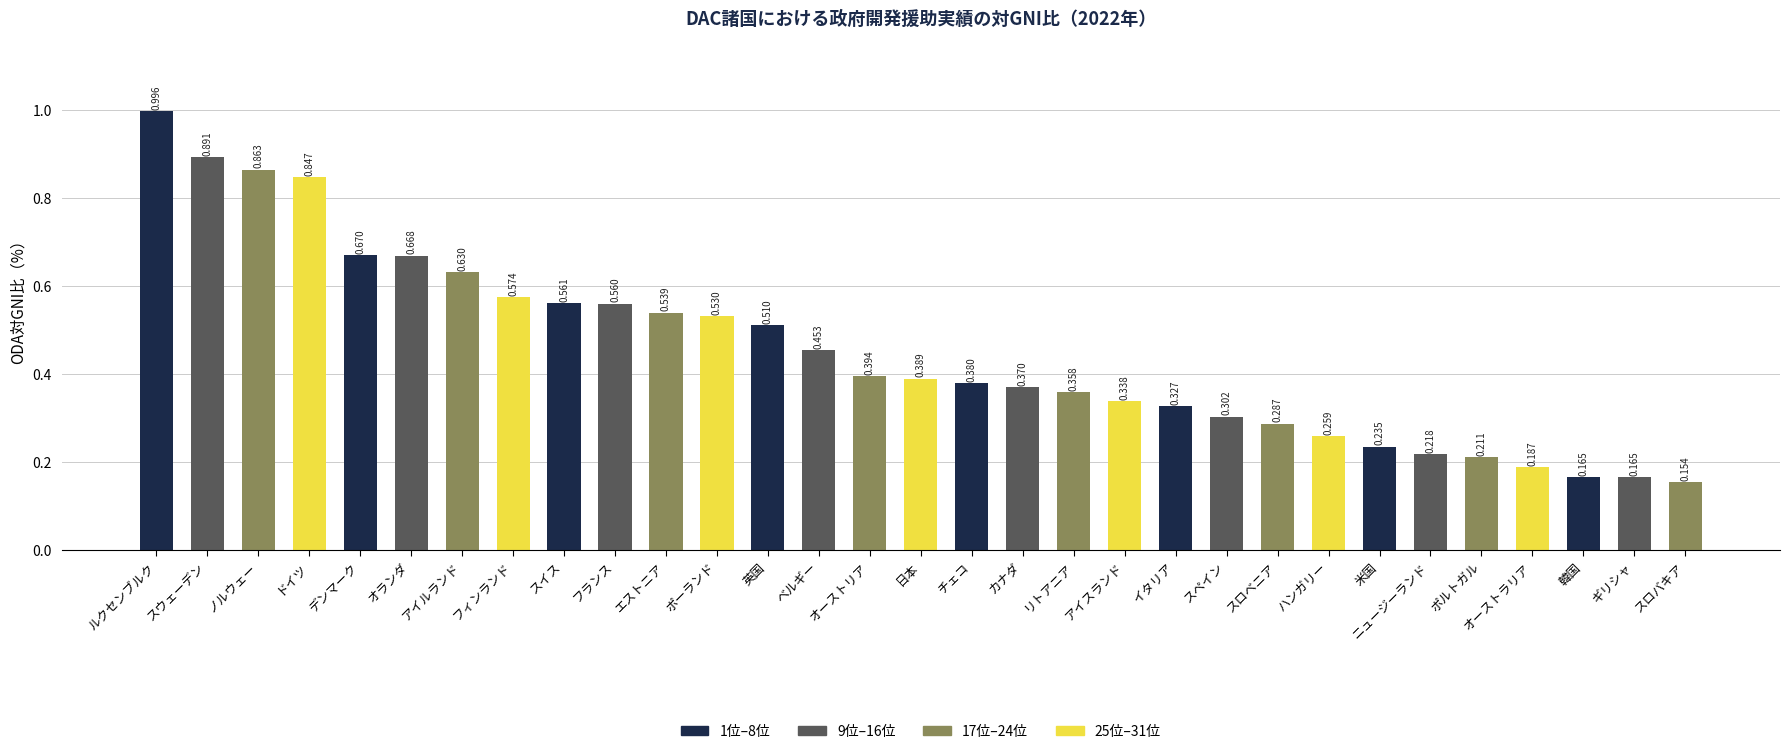

Count the number of categories in the chart.

31